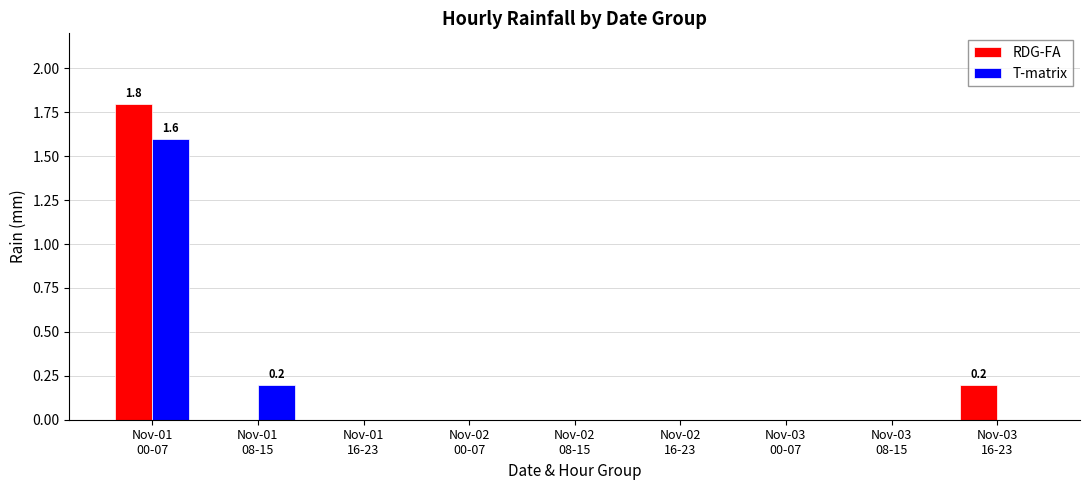

At which category is the sum across all series the highest?

Nov-01
00-07